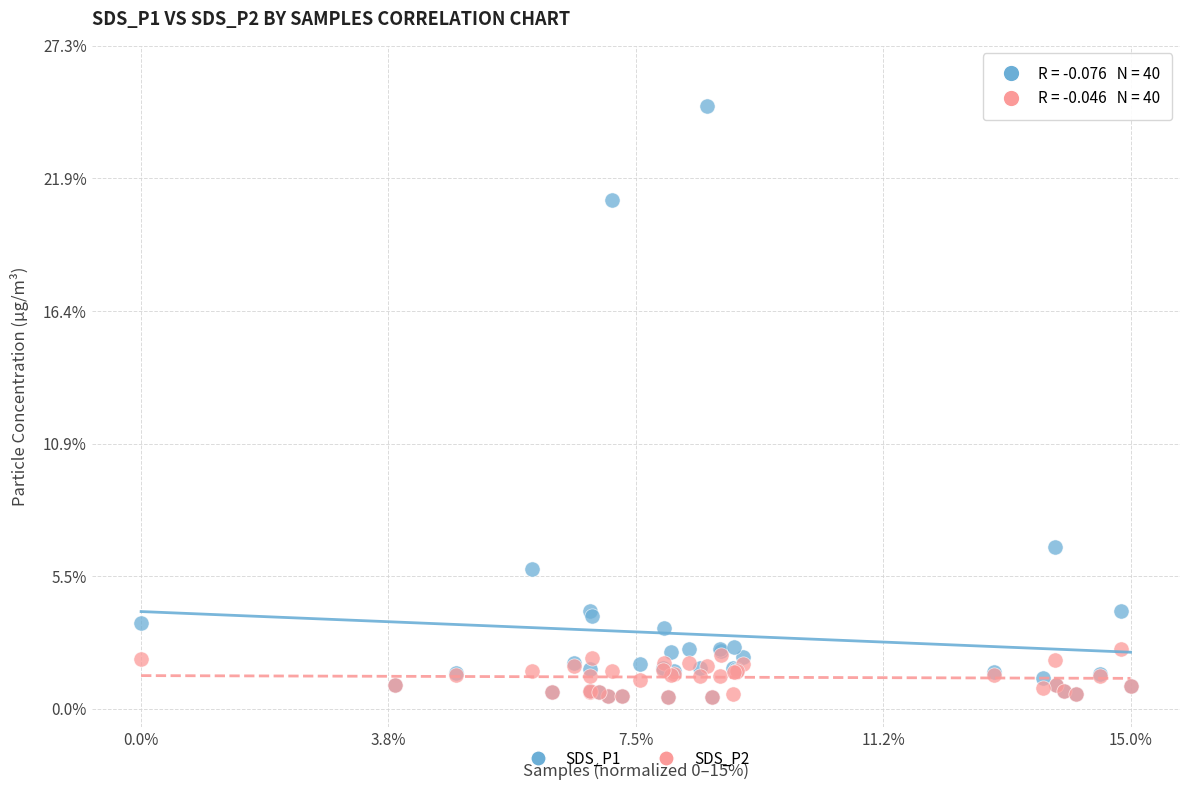

What are all the series names shown in the legend?

SDS_P1, SDS_P2